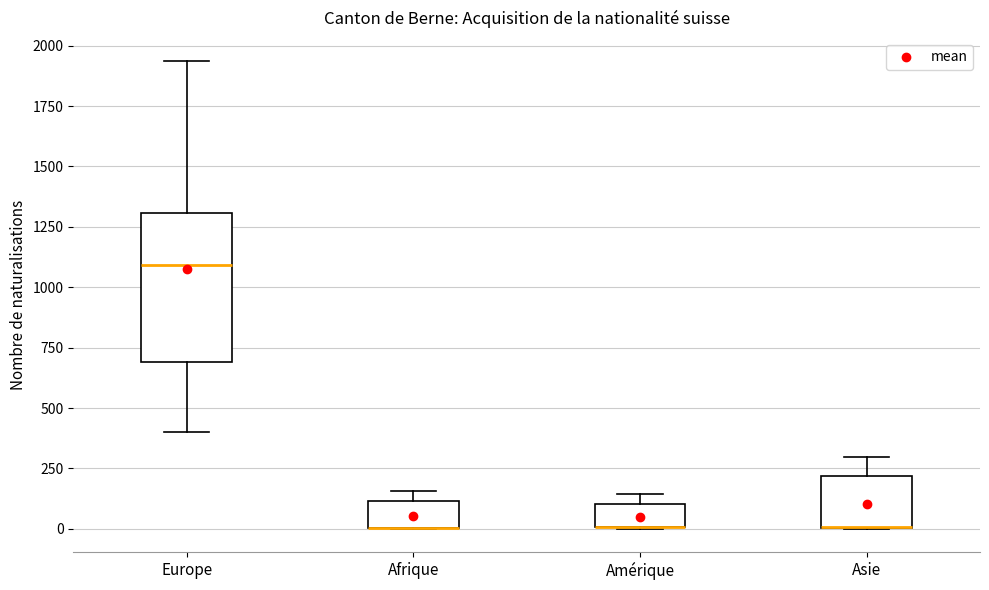

Reading left to right, read every box against the y-axis: the position of its median line, the range the box covers, and the ends of its whiskers. The values are not printed on the chart, so give them approximately, as read against the axis.

Europe: median 1100, box 700 to 1300, whiskers 400 to 1950
Afrique: median 0 (drawn on the box's lower edge), box 0 to 100, whiskers 0 to 150
Amérique: median 0 (drawn on the box's lower edge), box 0 to 100, whiskers 0 to 150
Asie: median 0 (drawn on the box's lower edge), box 0 to 200, whiskers 0 to 300